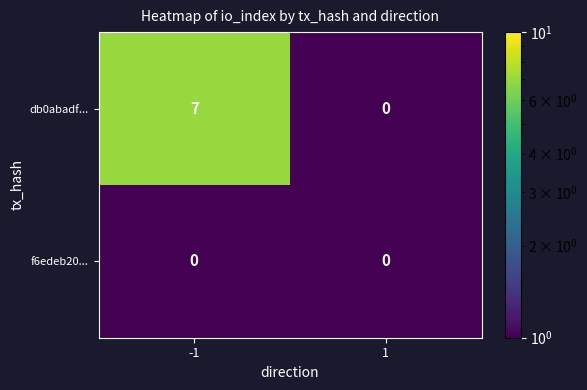

List the series in order of their peak value, lowest first.

f6edeb20..., db0abadf...